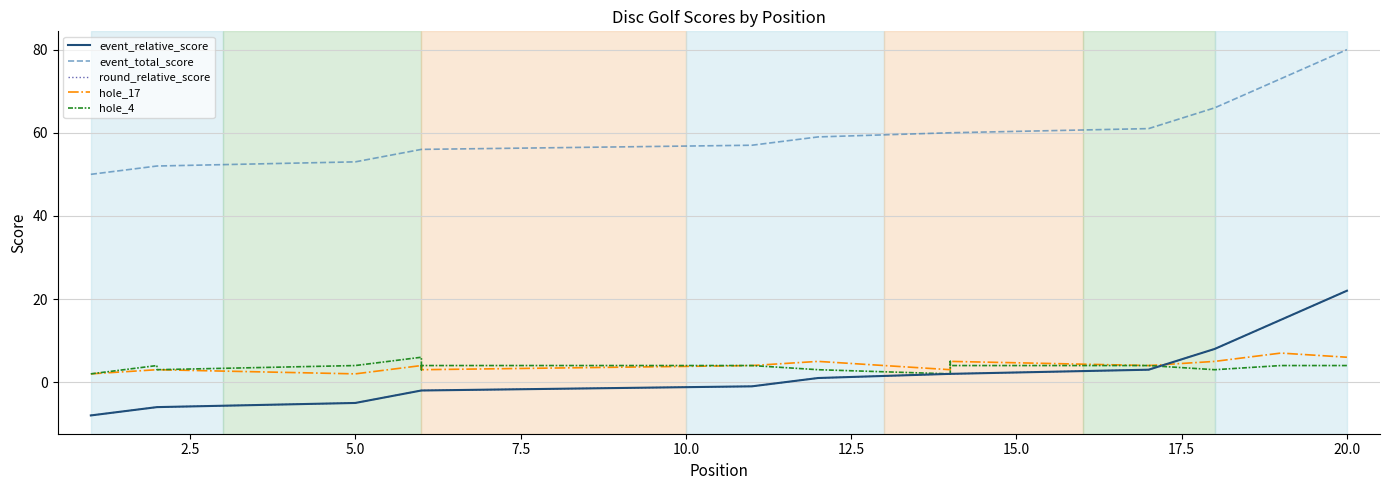

Reading left to right, what are all the values shown in this chart?

event_relative_score: -8	-6	-6	-6	-5	-2	-2	-2	-2	-2	-1	1	1	2	2	2	3	8	15	22
event_total_score: 50	52	52	52	53	56	56	56	56	56	57	59	59	60	60	60	61	66	73	80
round_relative_score: -8	-6	-6	-6	-5	-2	-2	-2	-2	-2	-1	1	1	2	2	2	3	8	15	22
hole_17: 2	3	3	3	2	4	4	3	4	3	4	5	5	3	4	5	4	5	7	6
hole_4: 2	4	4	3	4	6	5	5	3	4	4	3	3	2	5	4	4	3	4	4